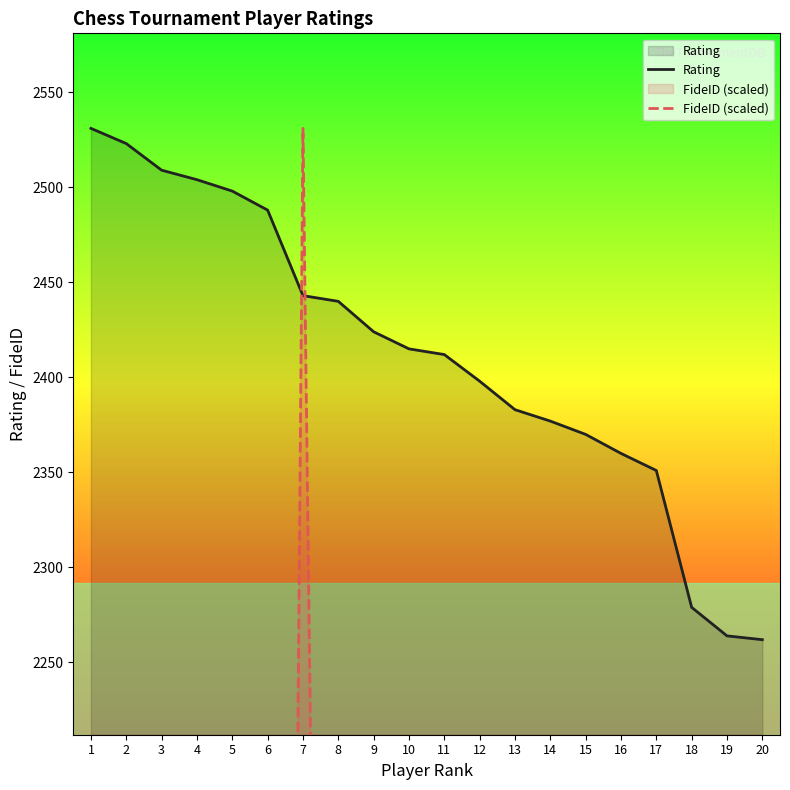

The value of FideID (scaled) at 3 is 497.4. True or false?

False